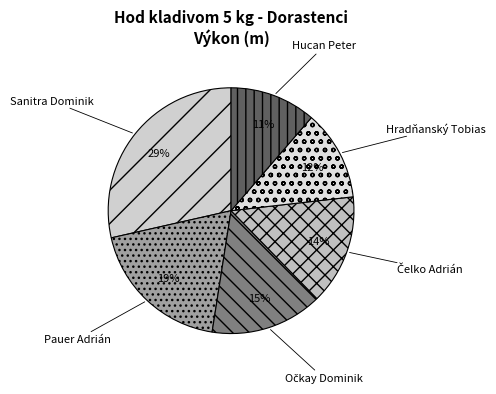

What is the smallest slice in the pie chart?

Hucan Peter